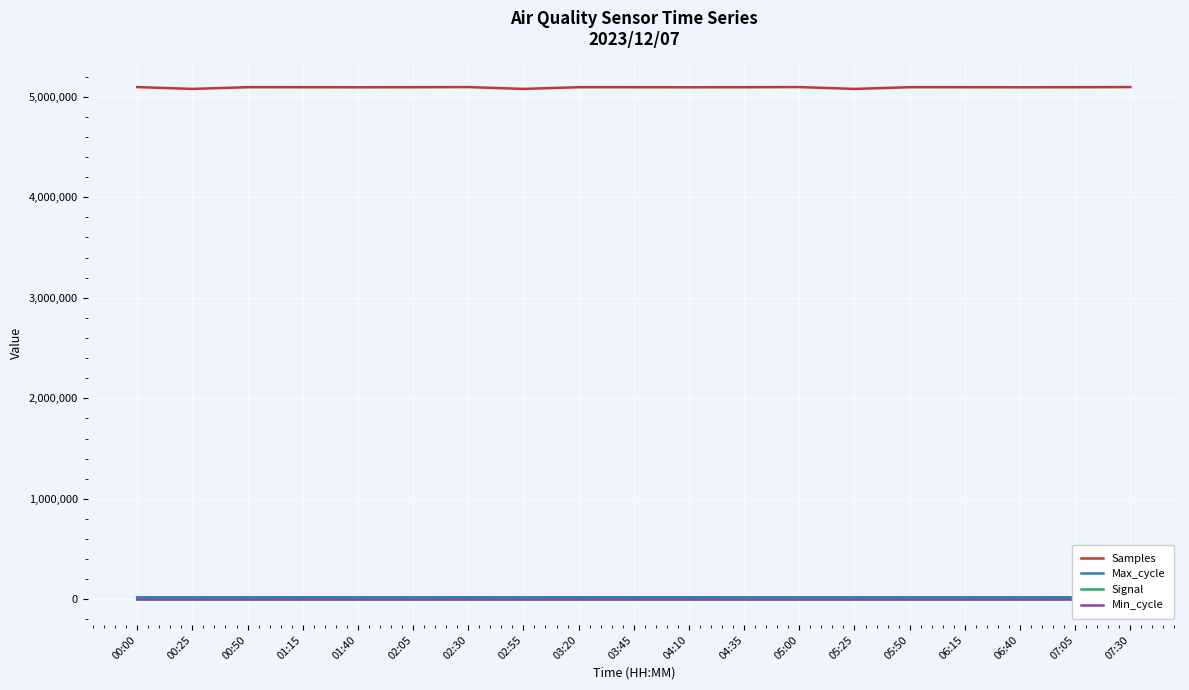

Is it true that Min_cycle equals 28 at 04:35?

True